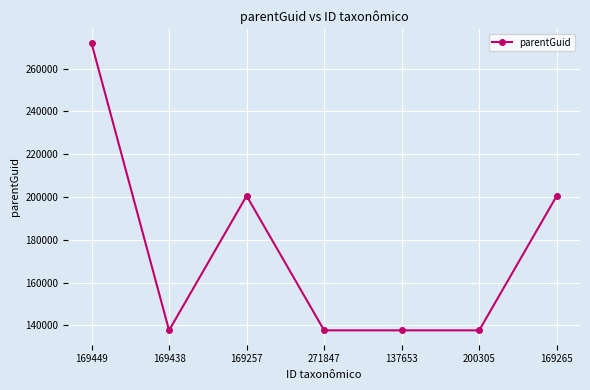

How many lines are shown in the chart?

1